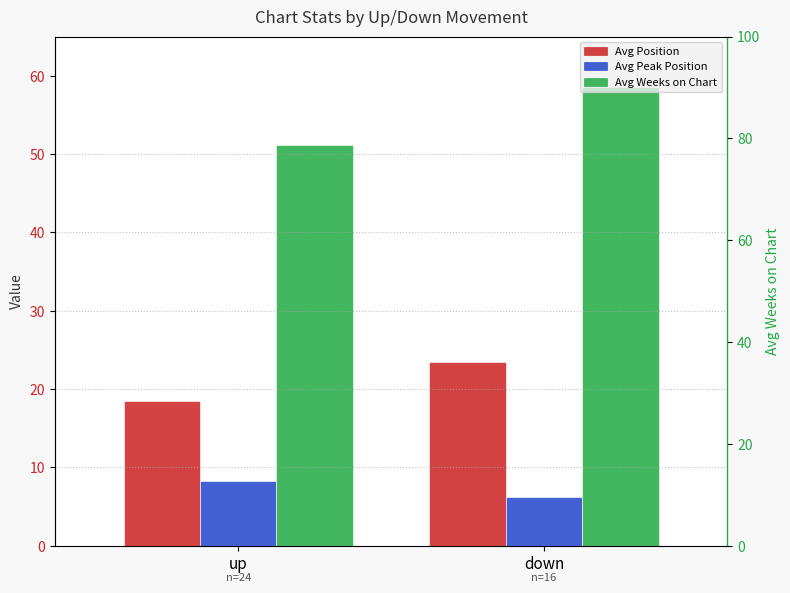

What is the maximum value shown in the chart?

58.6